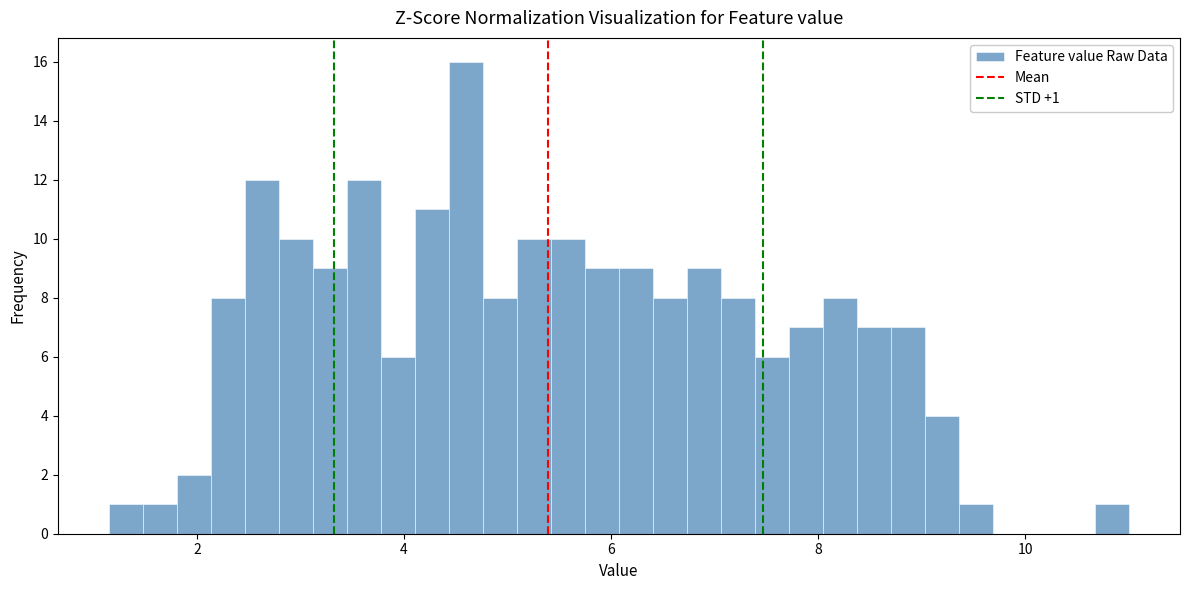

Read against the x-axis, roughly where is the centre of the tallest bar?

4.6